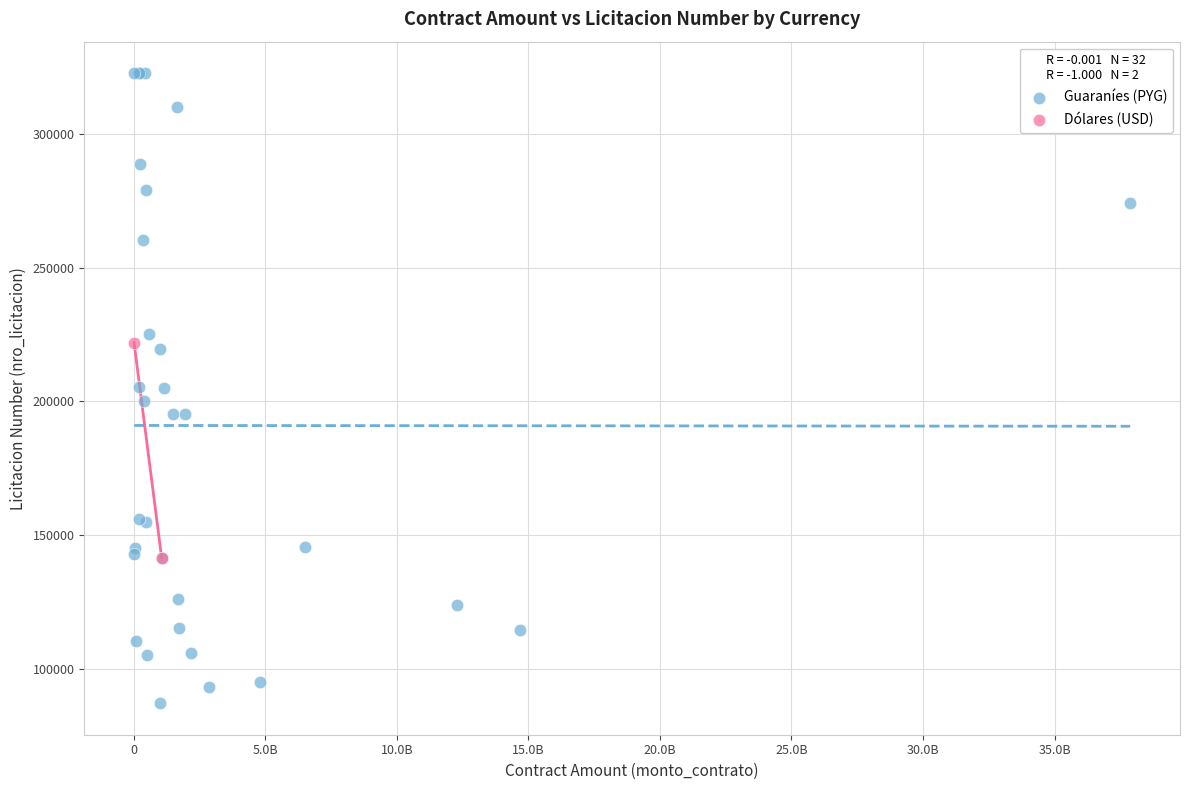

What are all the series names shown in the legend?

Guaraníes (PYG), Dólares (USD)